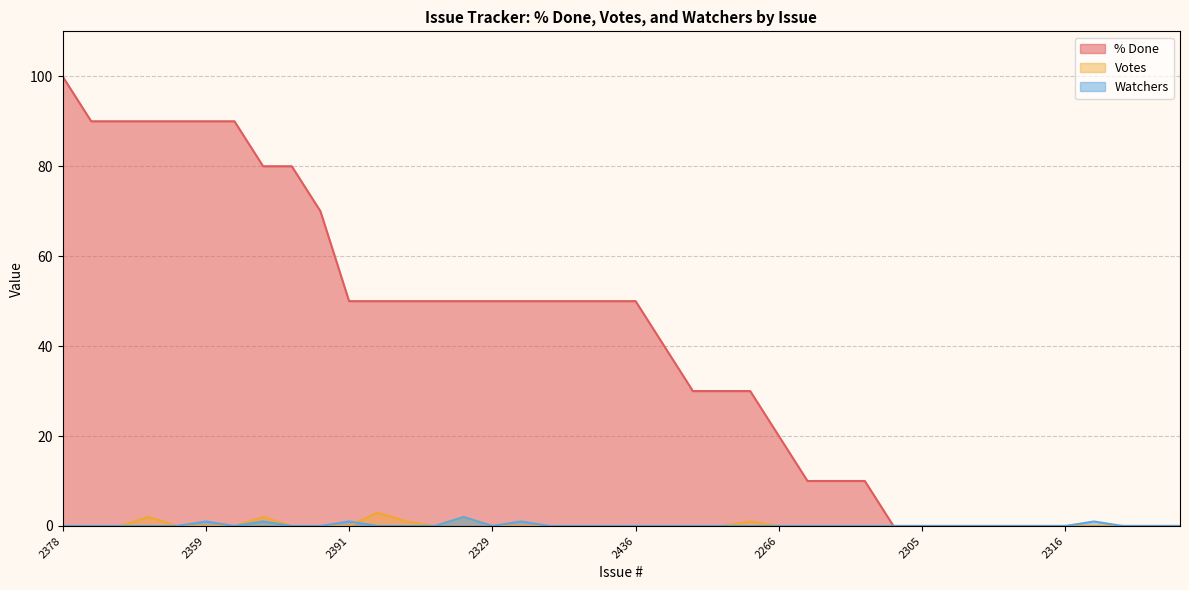

At which category does Votes reach its first local valley?

2227